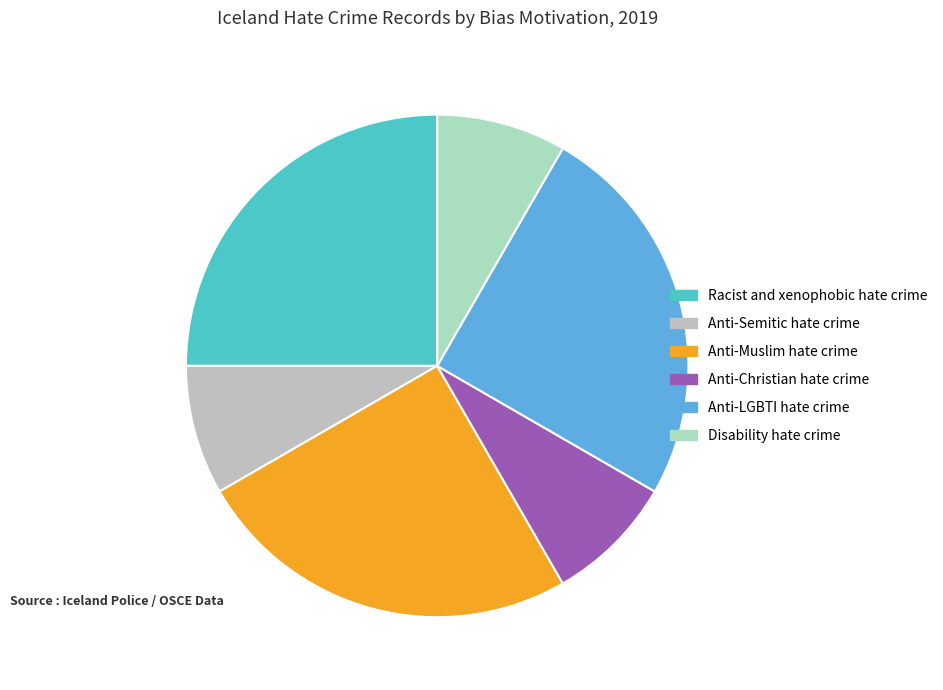

Which slice is the smallest?

Anti-Semitic hate crime